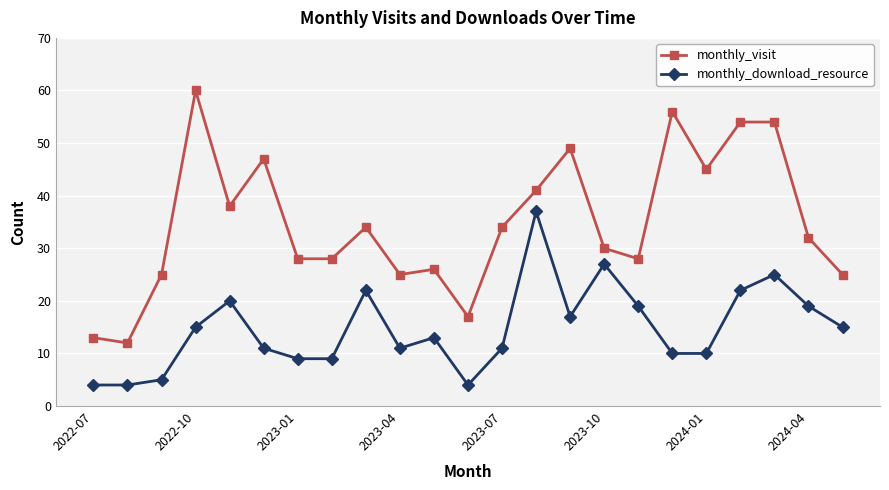

Which series has the widest spread of values?

monthly_visit